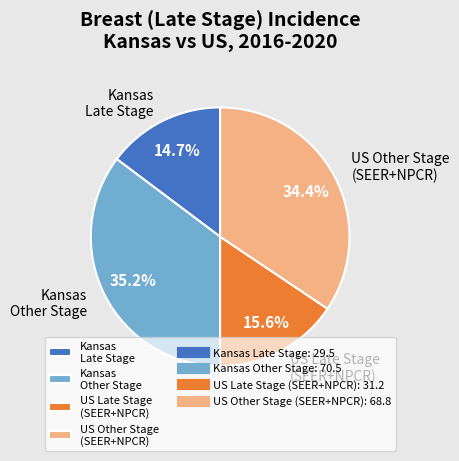

Count the number of slices in the pie.

4